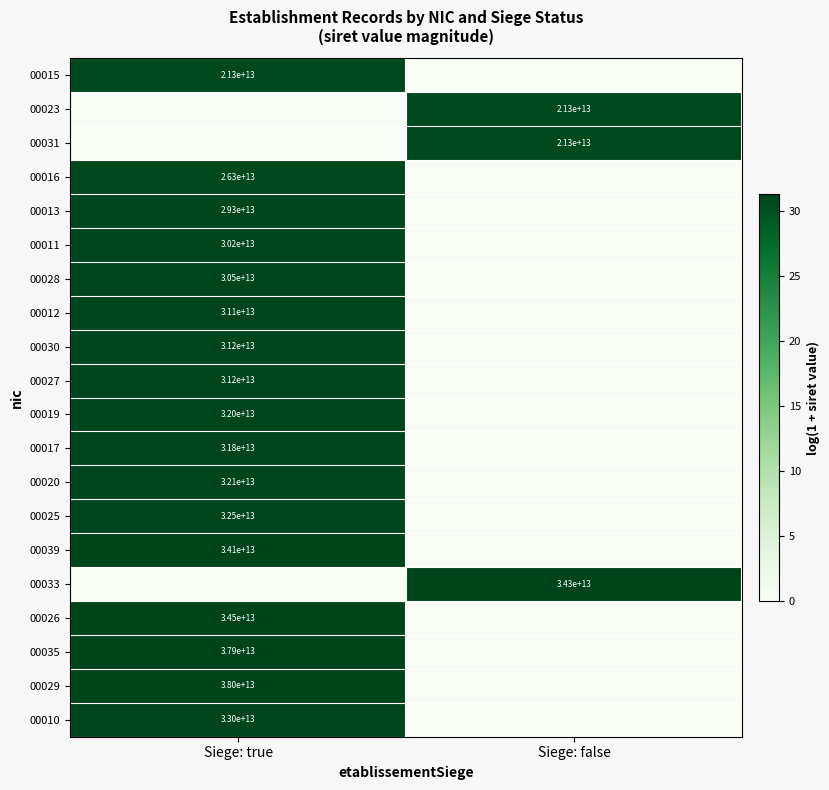

True or false: 00013 has a value of 42395147536323 at Siege: true.

False